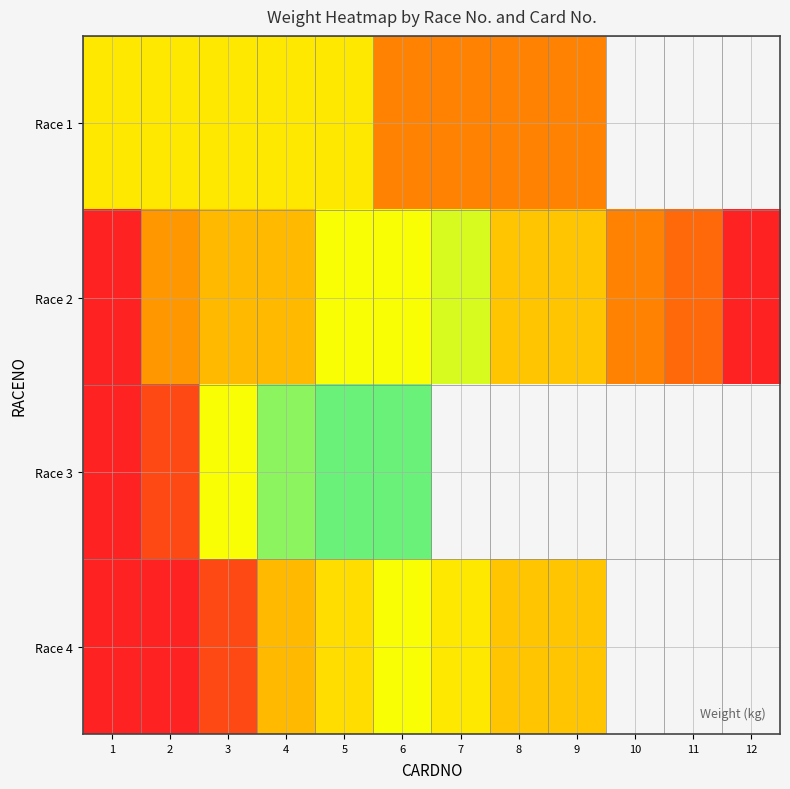

Which series has the largest total across all categories?

row_1